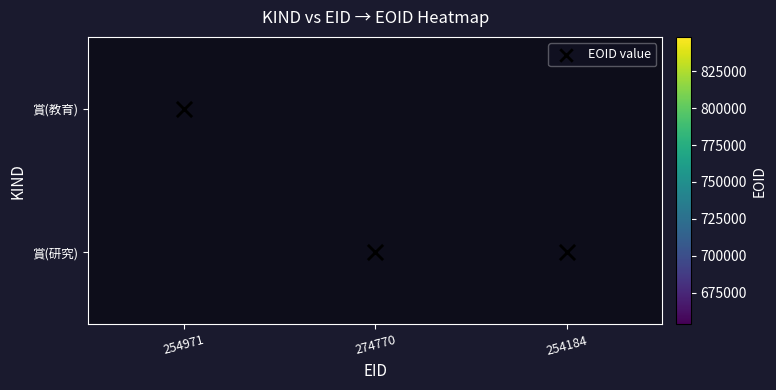

How many data points in 賞(研究) are above 722421?

1